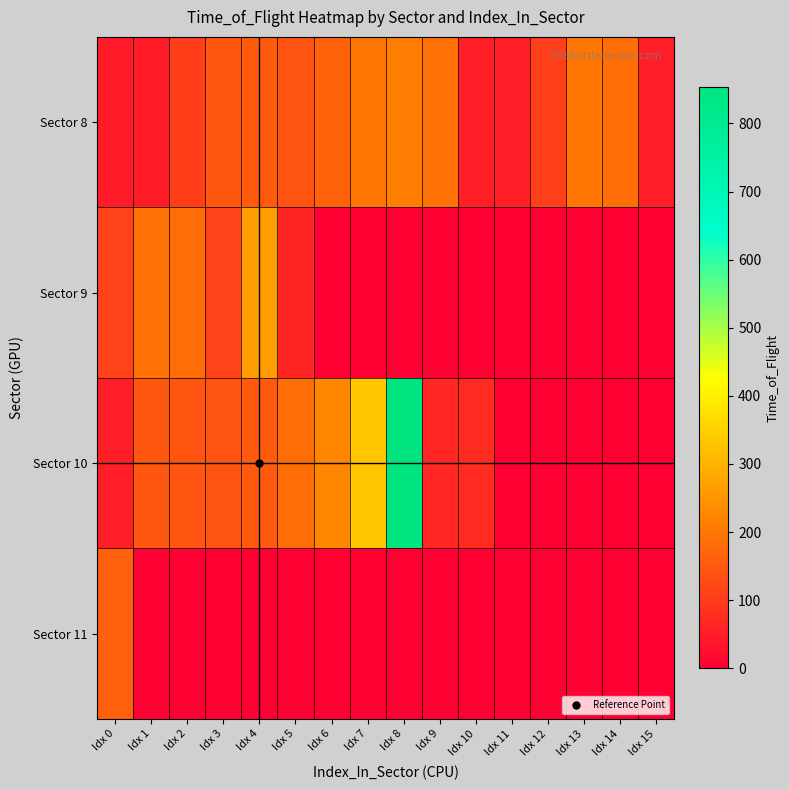

Which series has the largest total across all categories?

Sector 10